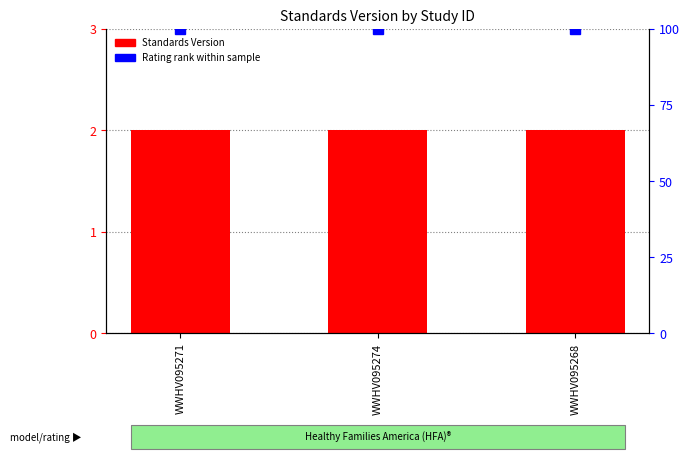

At how many categories does at least one series exceed 11?

3